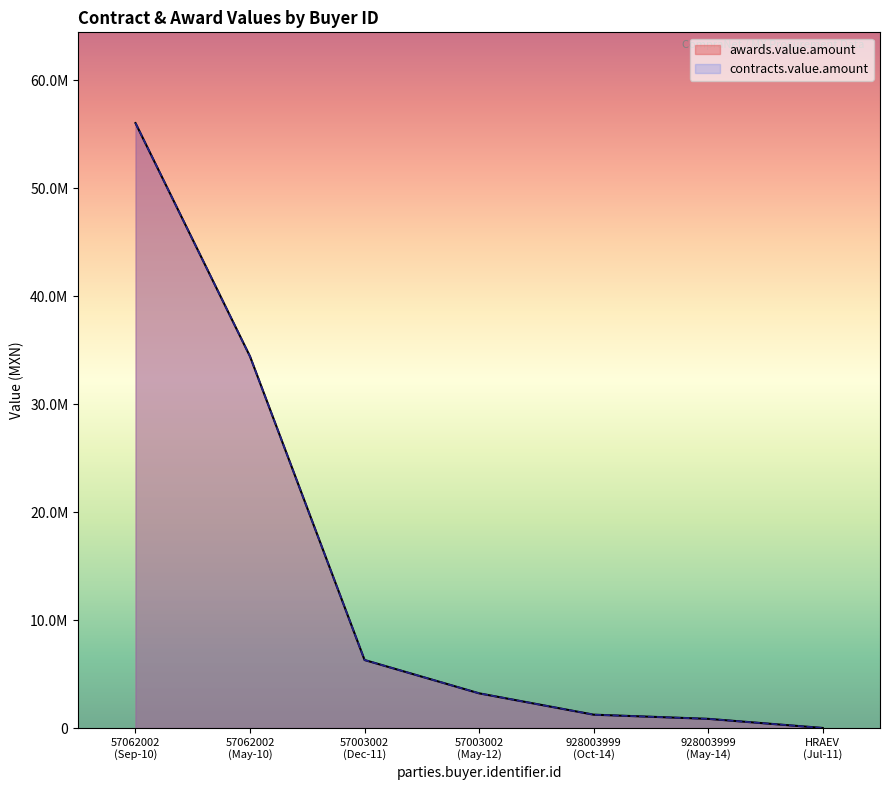

What is the label of the 7th point from the right?

57062002 (Sep-10)